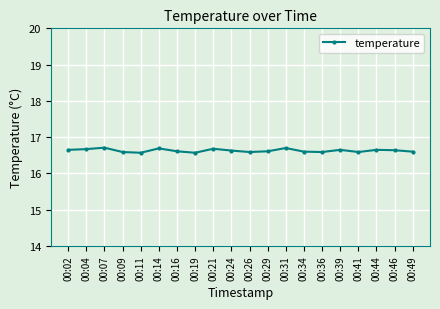

True or false: the data has more than 0 interior local peaks.

True